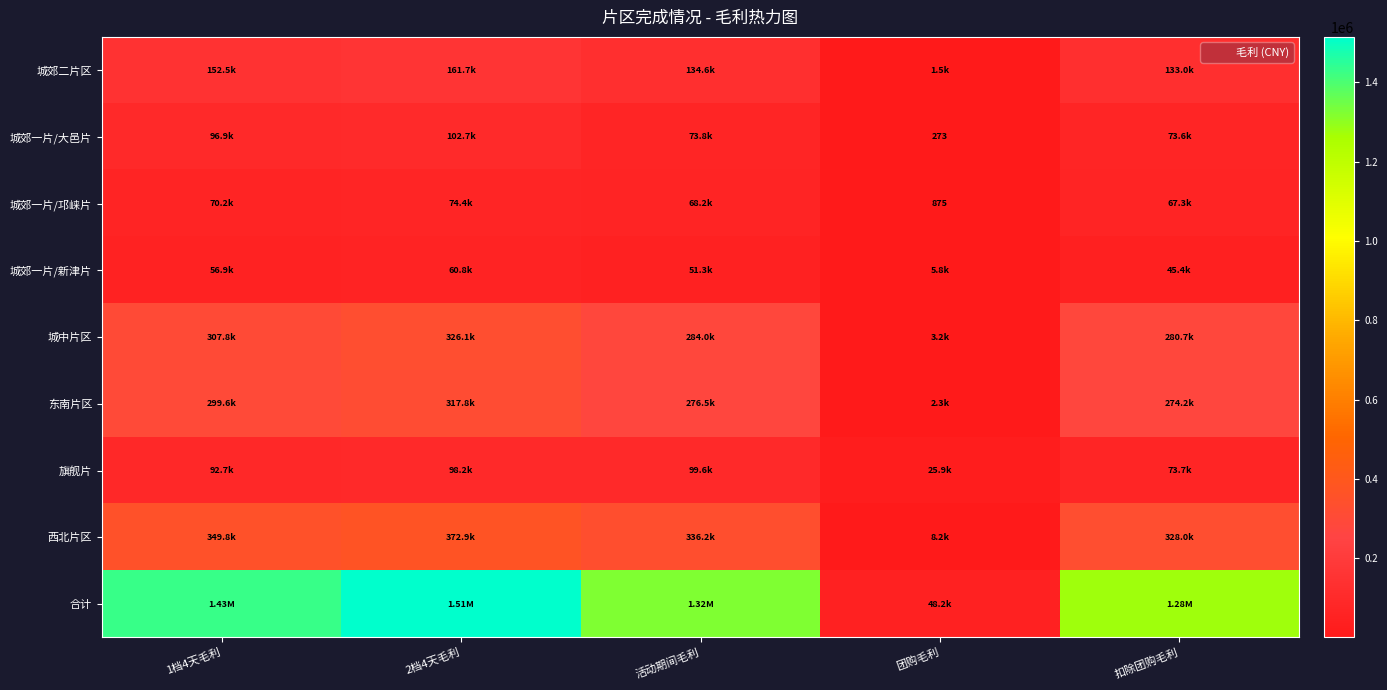

Which series has the largest range (max minus min)?

合计